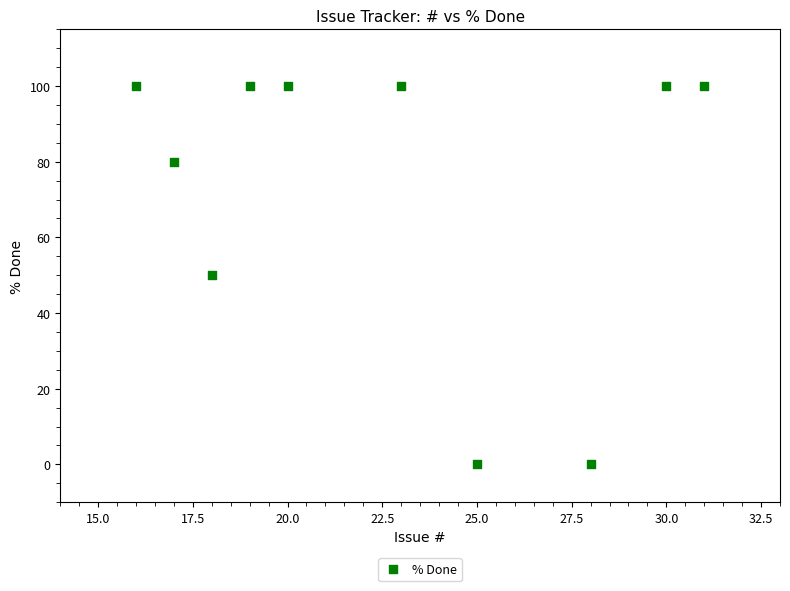

What is the range of X values (max minus min)?

15